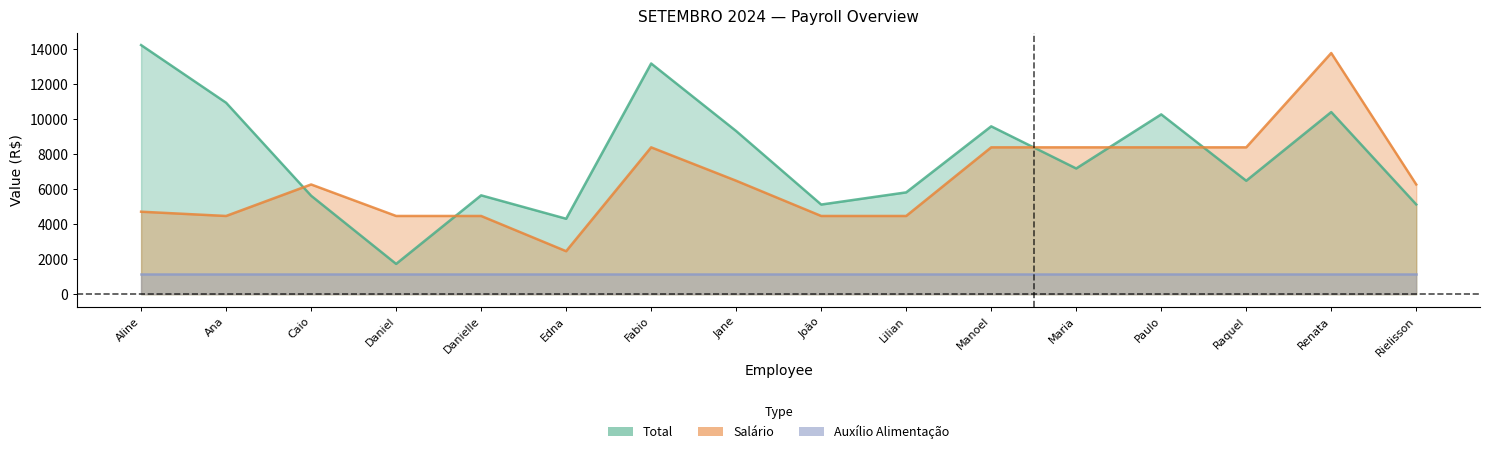

What position from the left is Rielisson?

16